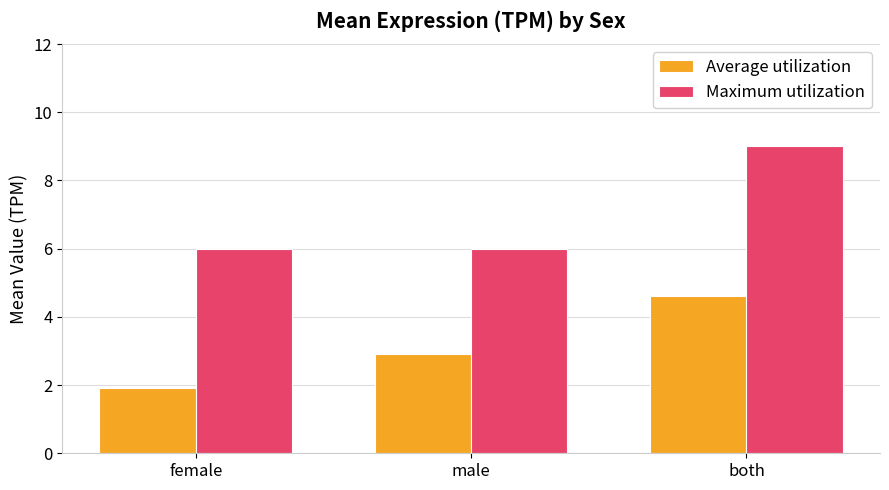

What is the label of the 3rd bar from the left?

both